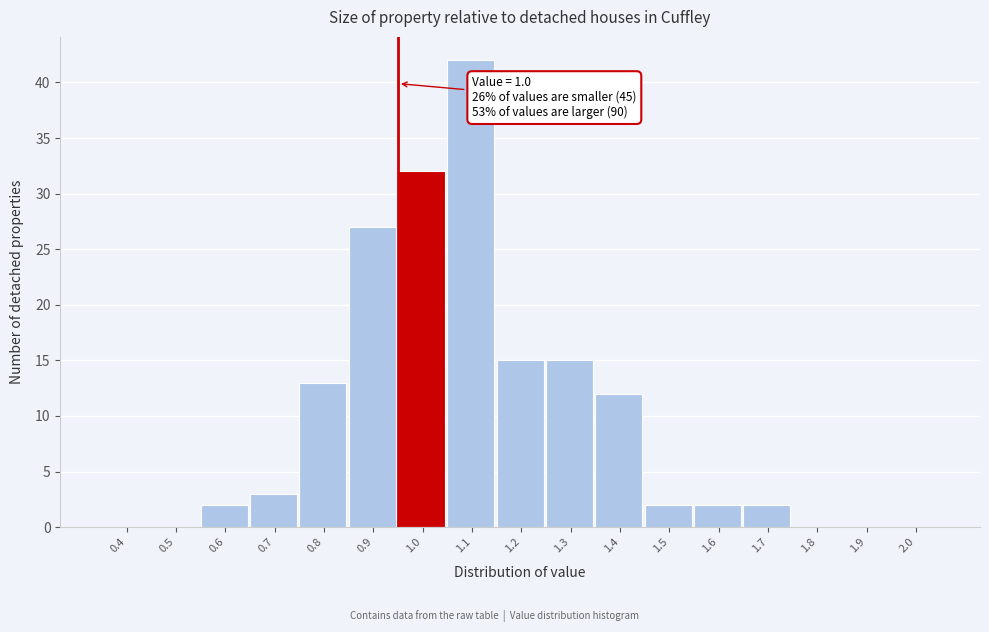

Reading left to right, what are all the values shown in this chart?

0.4=0	0.5=0	0.6=2	0.7=3	0.8=13	0.9=27	1.0=32	1.1=42	1.2=15	1.3=15	1.4=12	1.5=2	1.6=2	1.7=2	1.8=0	1.9=0	2.0=0